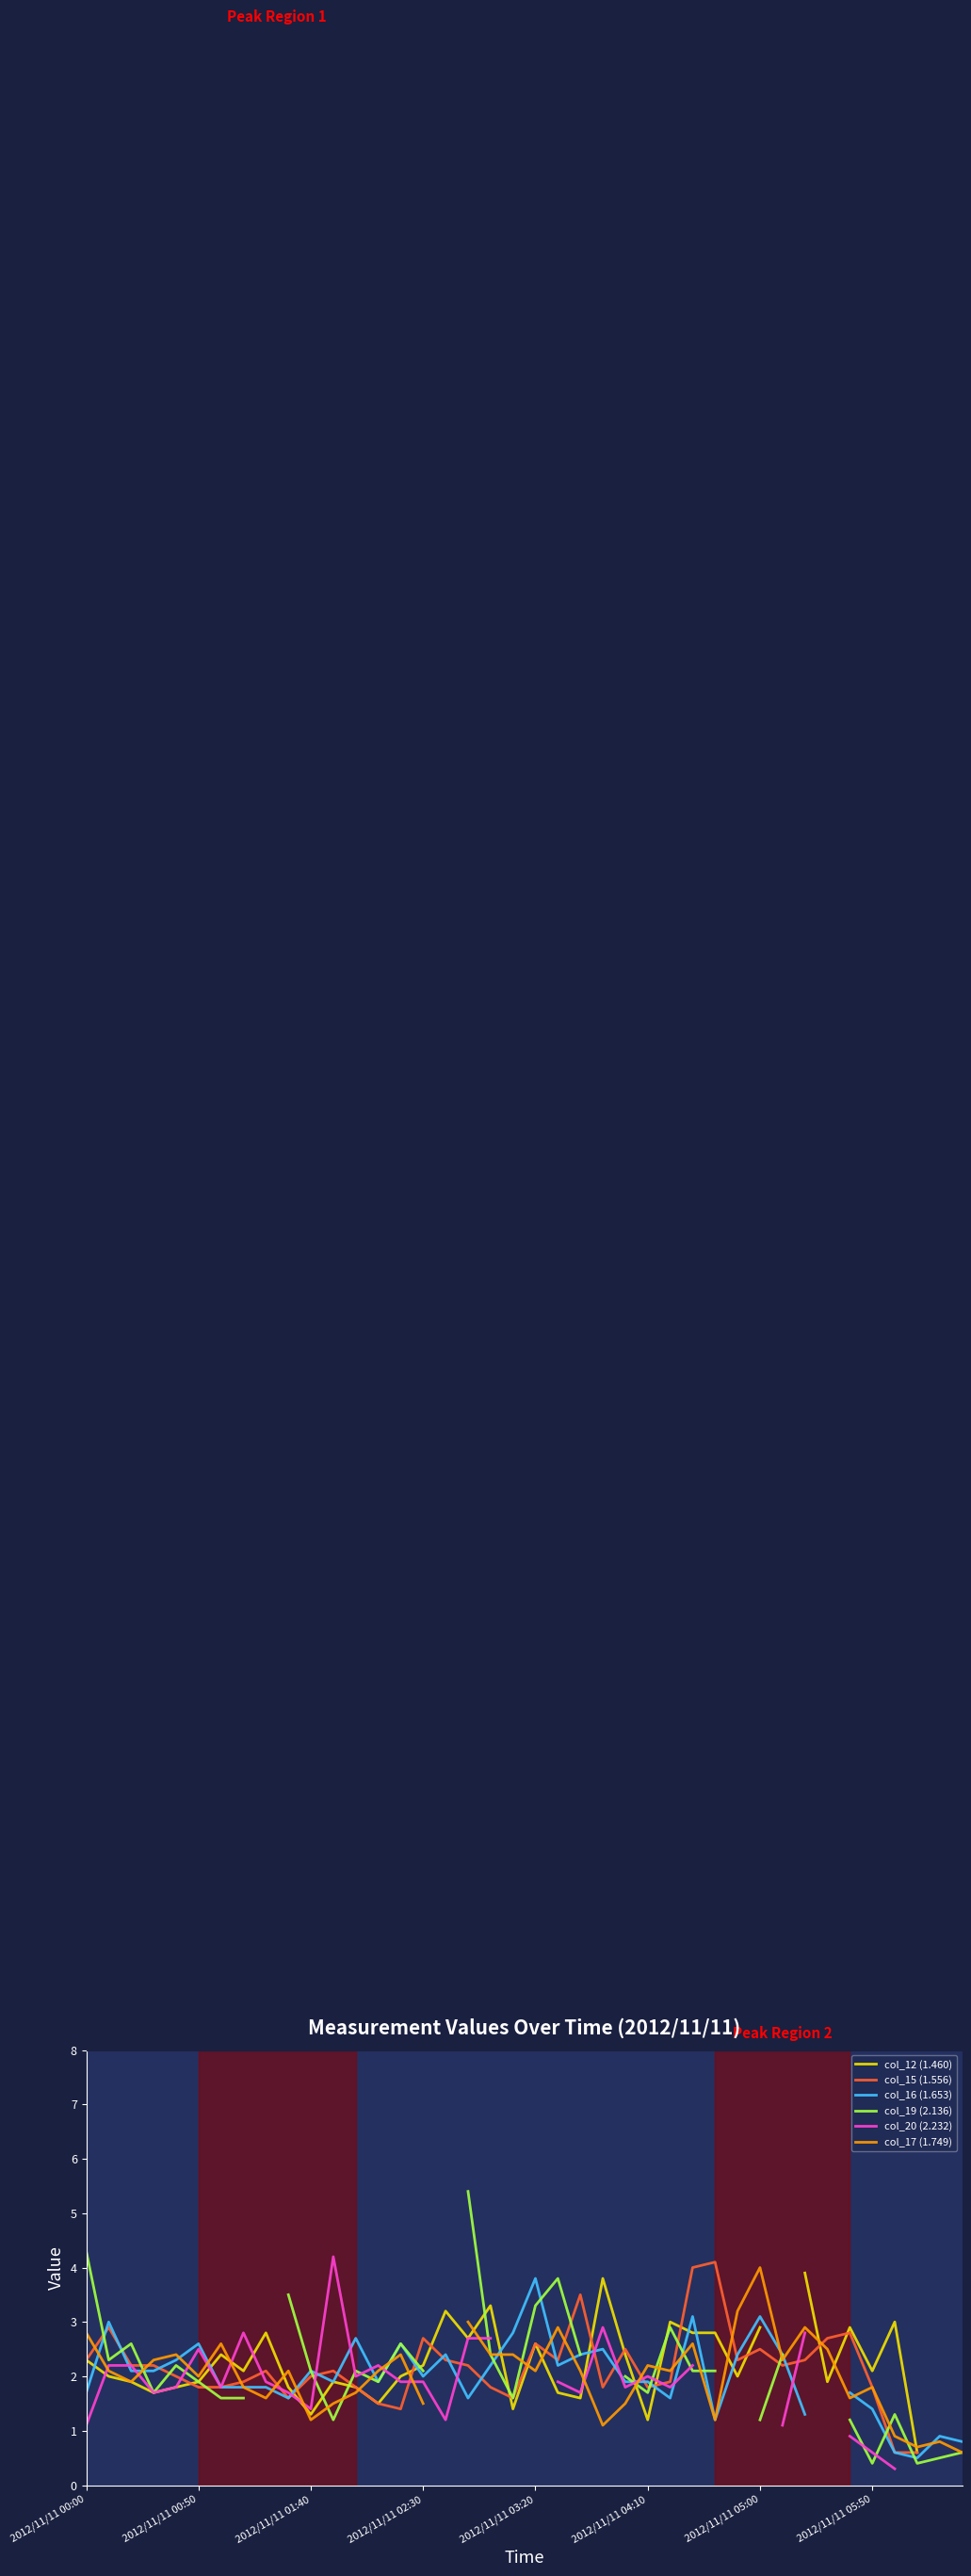

True or false: col_20 (2.232) has more than 0 points higher than both neighbors.

True